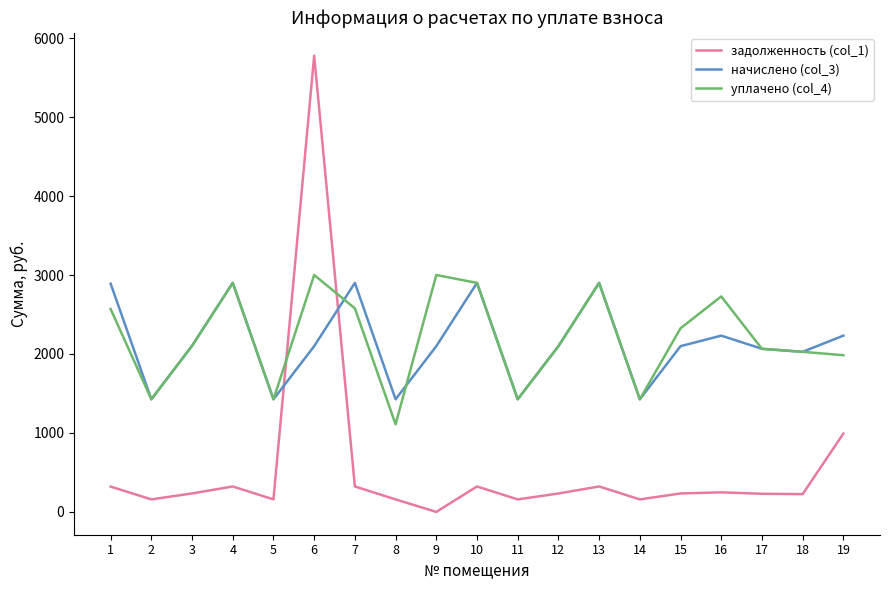

Rank the series by their maximum value, from lowest to highest.

начислено (col_3), уплачено (col_4), задолженность (col_1)